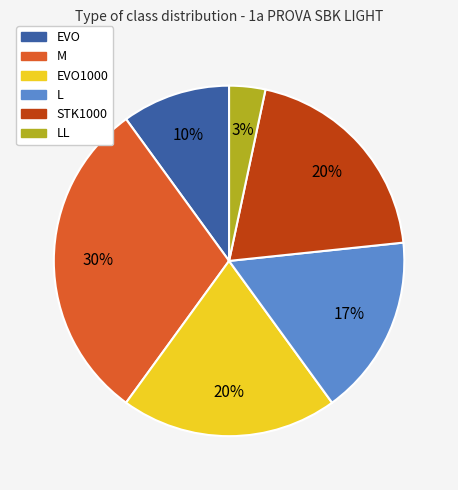

Count the number of slices in the pie.

6